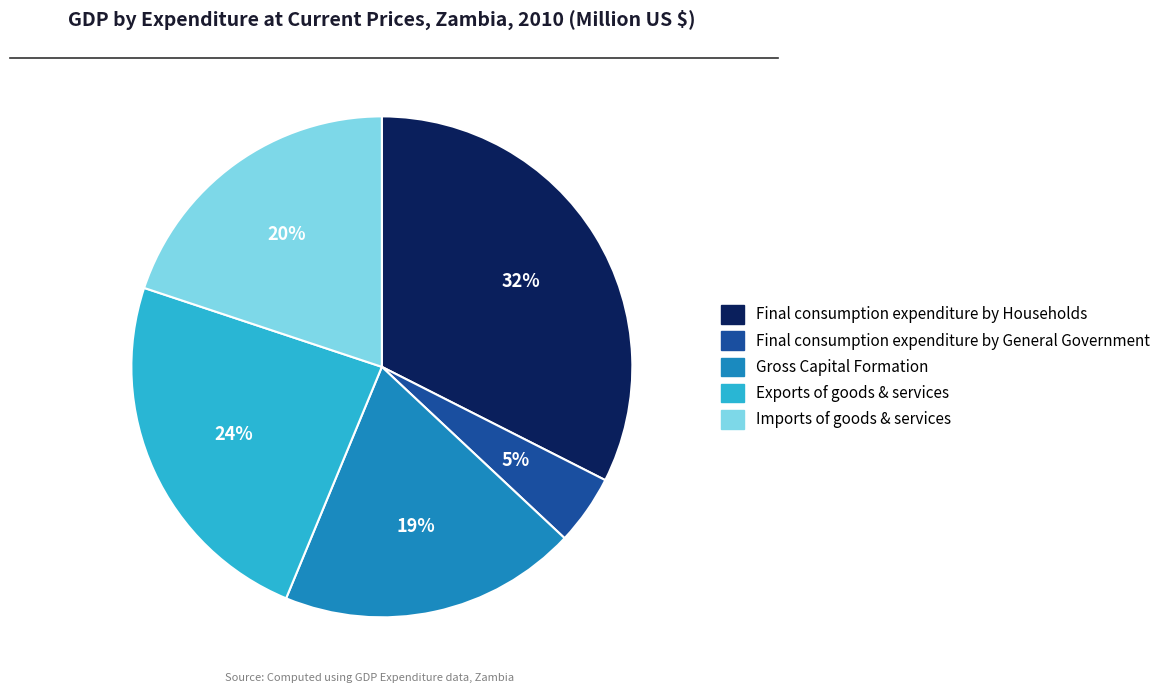

What is the largest slice in the pie chart?

Final consumption expenditure by Households